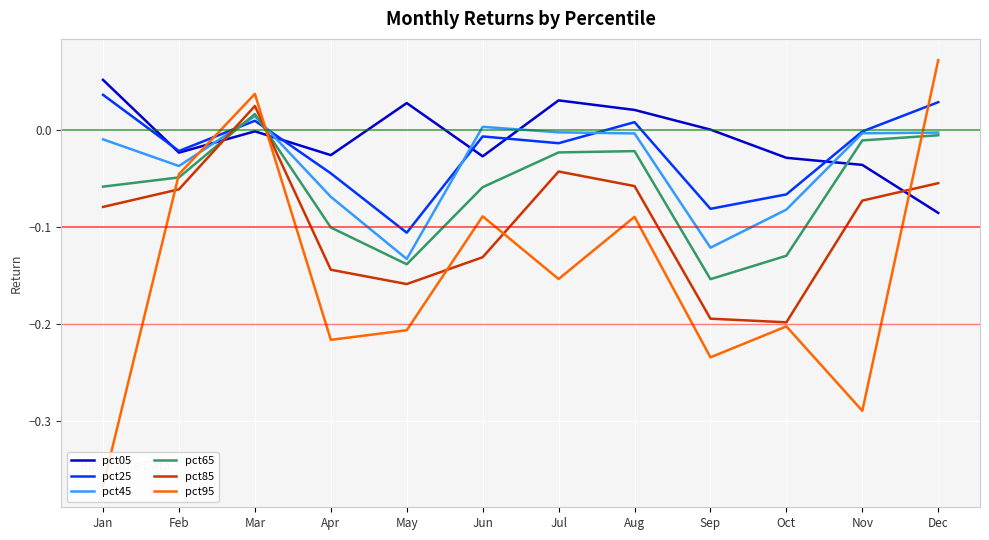

What is the total value across all series at May?

-0.7